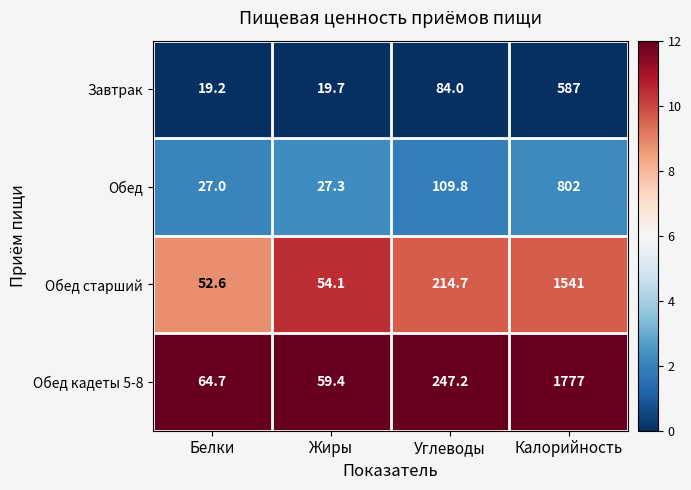

How many distinct data groups are displayed?

4